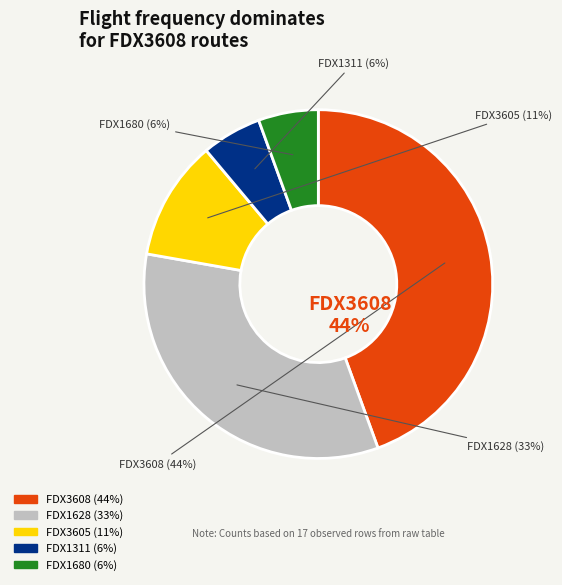

How much of the chart is everything except FDX3605?

88.9%